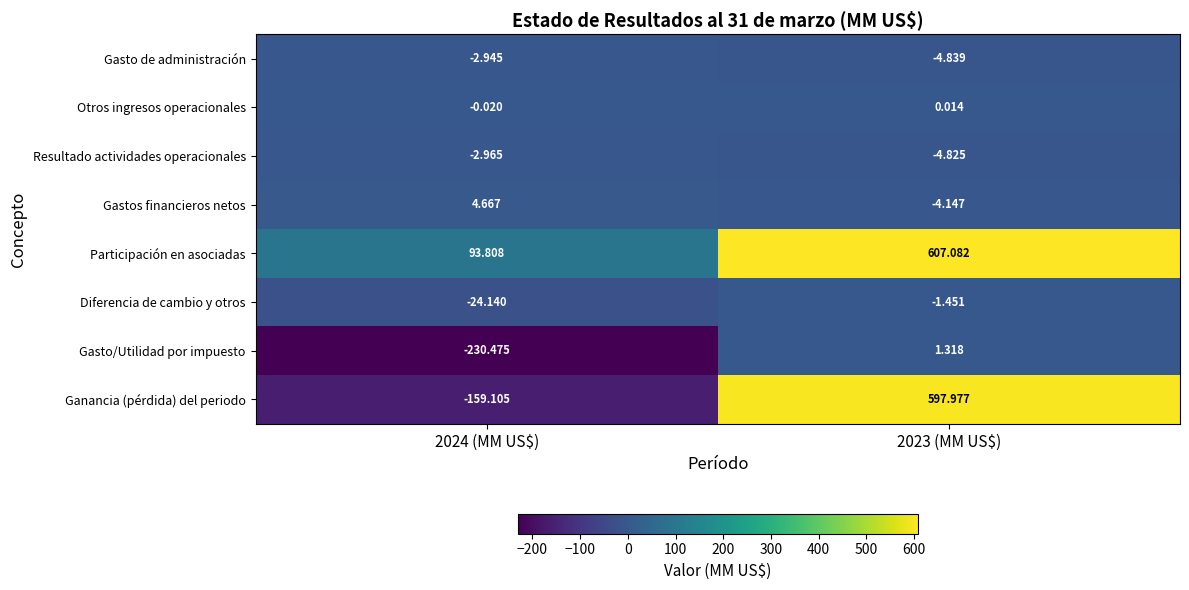

Which series has the largest range (max minus min)?

Ganancia (pérdida) del periodo